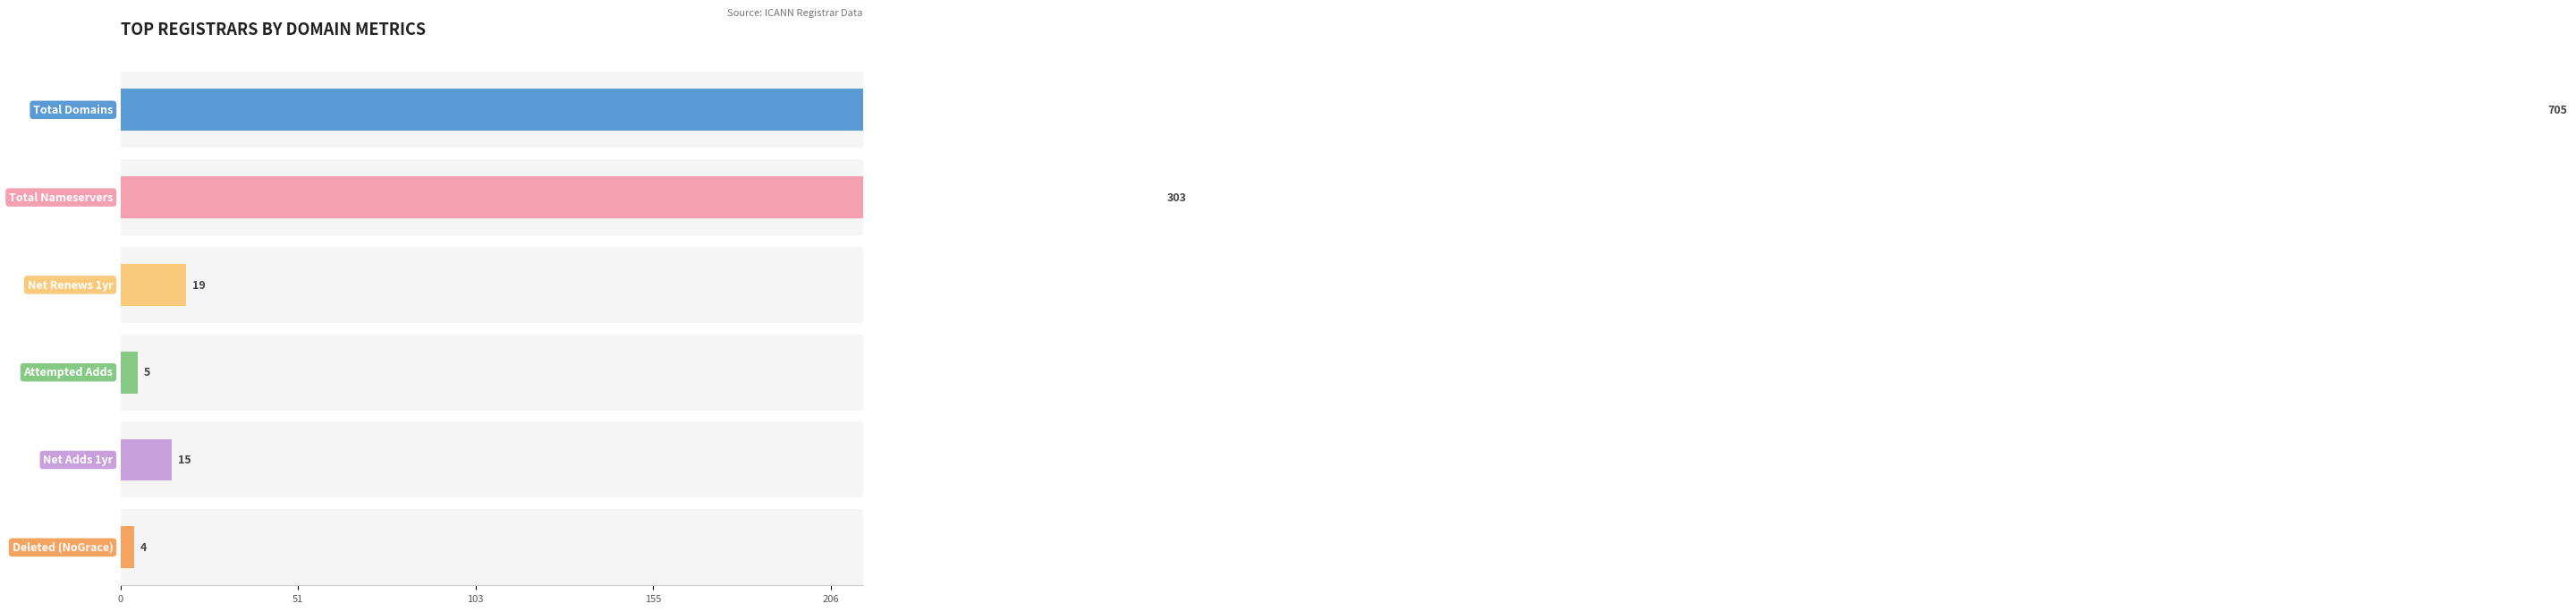

What are all the series names shown in the legend?

total-domains, total-nameservers, net-renews-1-yr, attempted-adds, net-adds-1-yr, deleted-domains-nograce